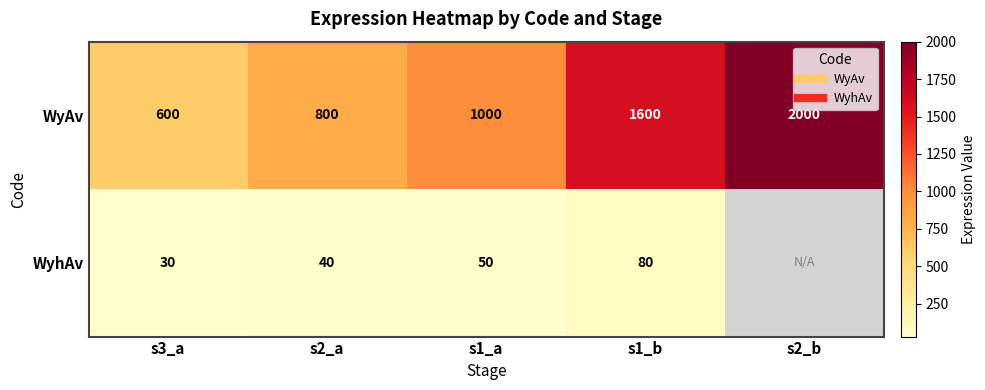

True or false: WyhAv has a value of 17.5 at s2_a.

False